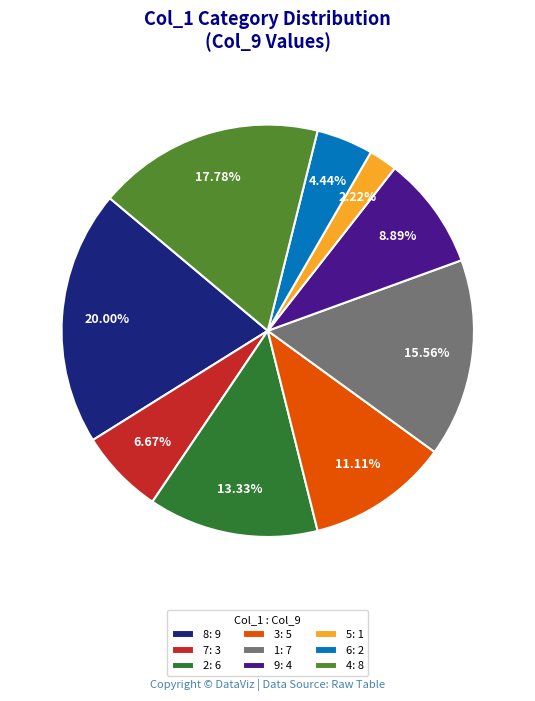

Between 9: 4 and 4: 8, which is larger?

4: 8